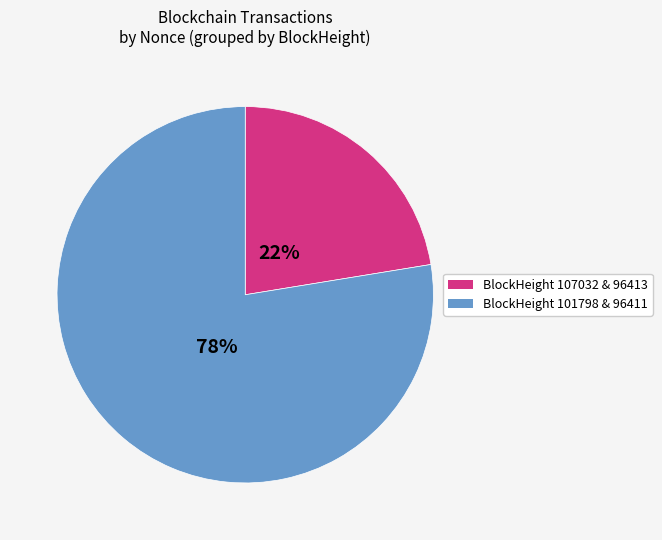

What is the majority slice?

BlockHeight 101798 & 96411